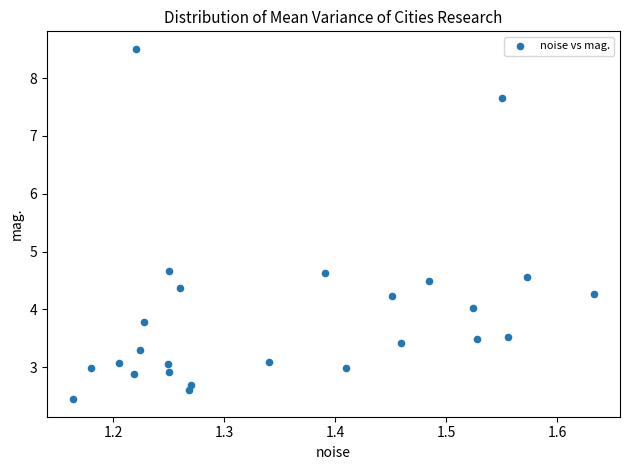

What is the range of Y values (max minus min)?

6.1